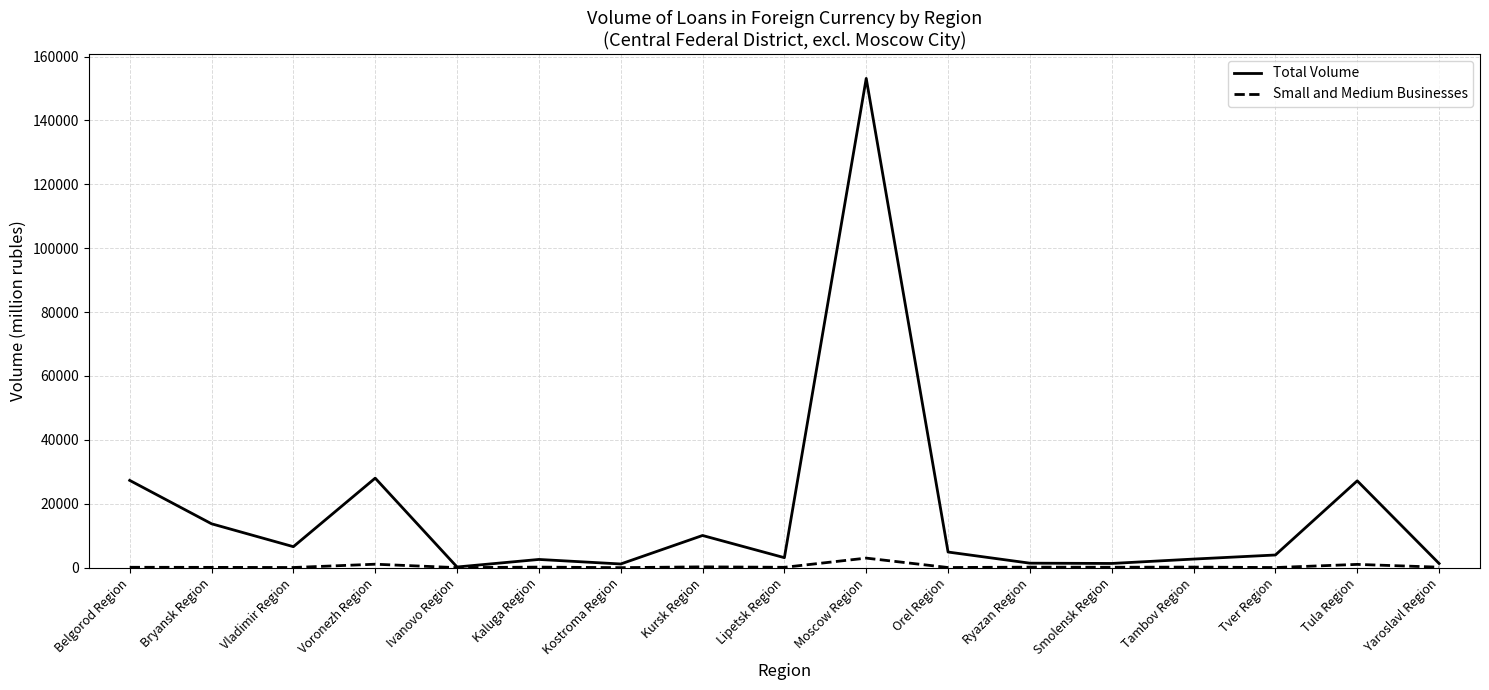

The Small and Medium Businesses series shows 247 at Kursk Region. True or false?

True